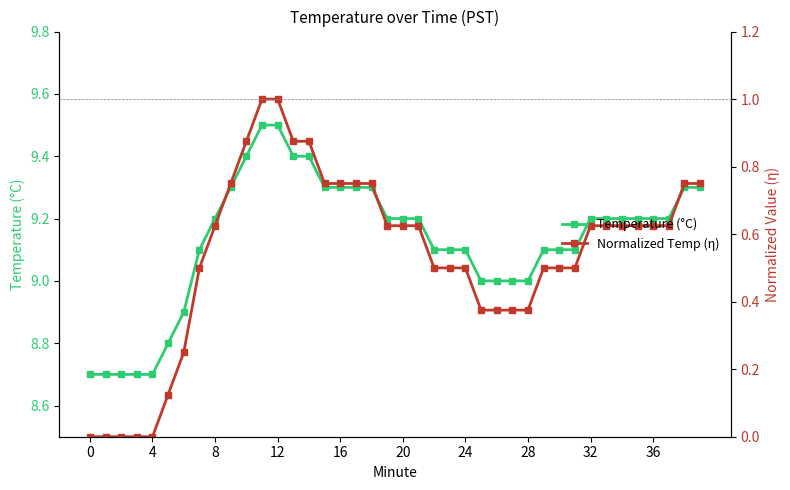

Reading left to right, transcribe all the data shown in this chart.

Temperature (°C): 8.7	8.7	8.7	8.7	8.7	8.8	8.9	9.1	9.2	9.3	9.4	9.5	9.5	9.4	9.4	9.3	9.3	9.3	9.3	9.2	9.2	9.2	9.1	9.1	9.1	9.0	9.0	9.0	9.0	9.1	9.1	9.1	9.2	9.2	9.2	9.2	9.2	9.2	9.3	9.3
Normalized Temp (η): 0.0	0.0	0.0	0.0	0.0	0.1	0.3	0.5	0.6	0.8	0.9	1.0	1.0	0.9	0.9	0.8	0.8	0.8	0.8	0.6	0.6	0.6	0.5	0.5	0.5	0.4	0.4	0.4	0.4	0.5	0.5	0.5	0.6	0.6	0.6	0.6	0.6	0.6	0.8	0.8